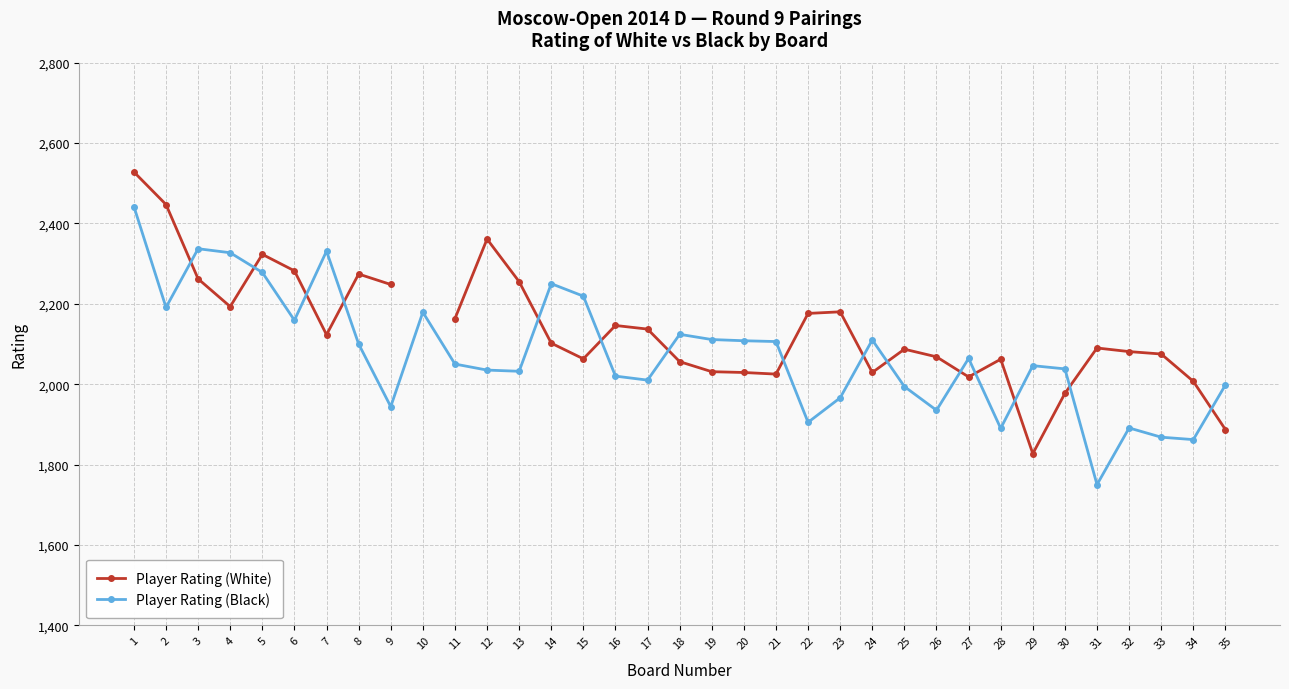

True or false: Player Rating (White) has a value of 2025.0 at 21.

True